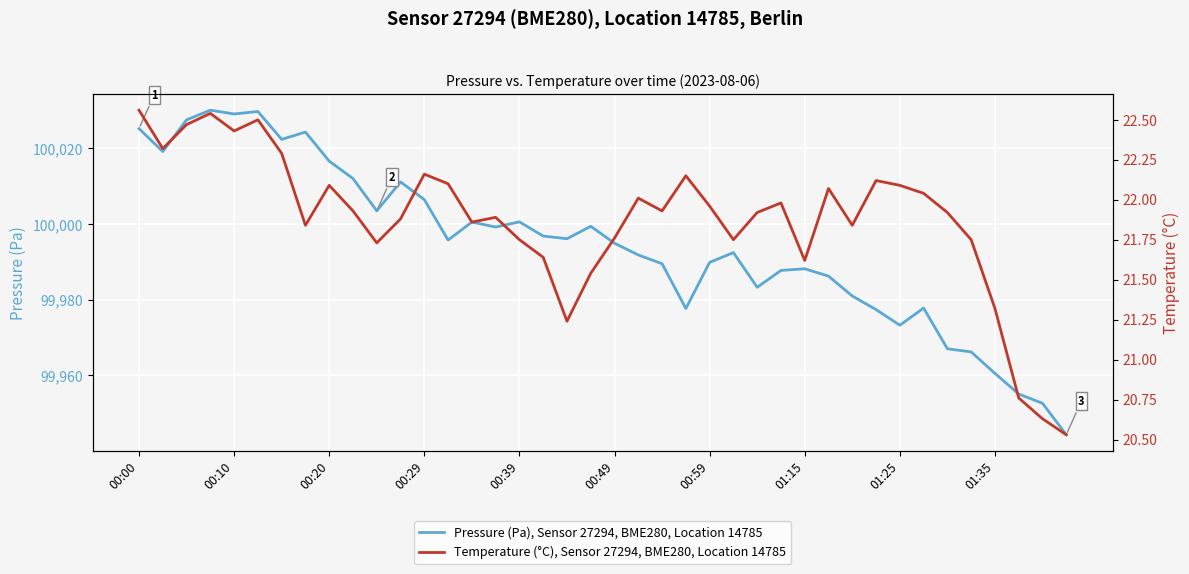

What is the lowest value of the Pressure (Pa), Sensor 27294, BME280, Location 14785 series?

99944.3